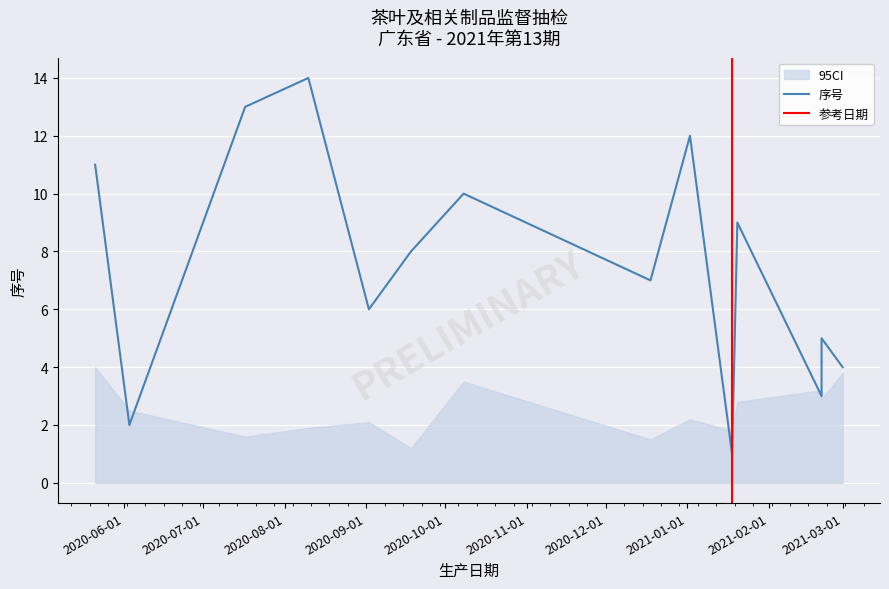

List the labels in order of value, smallest first.

2021-01-18, 2020-06-03, 2021-02-21, 2021-03-01, 2021-02-21, 2020-09-02, 2020-12-18, 2020-09-18, 2021-01-20, 2020-10-08, 2020-05-21, 2021-01-02, 2020-07-17, 2020-08-10